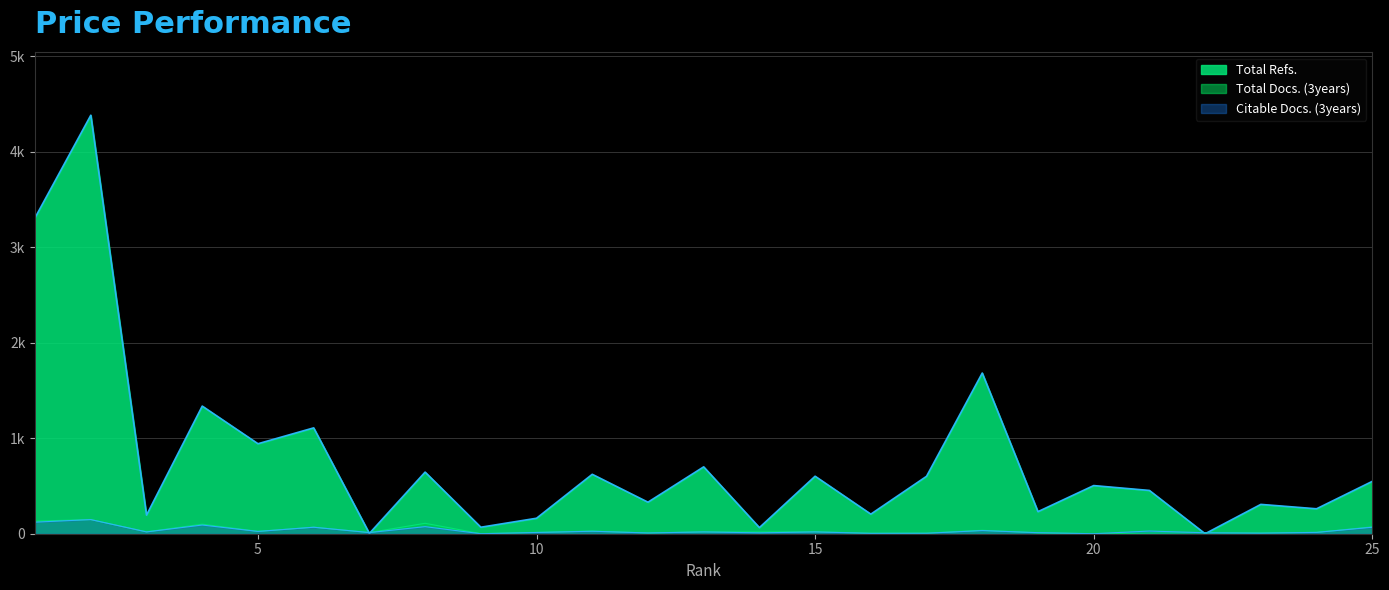

What is the sum of all Citable Docs. (3years) values?

830